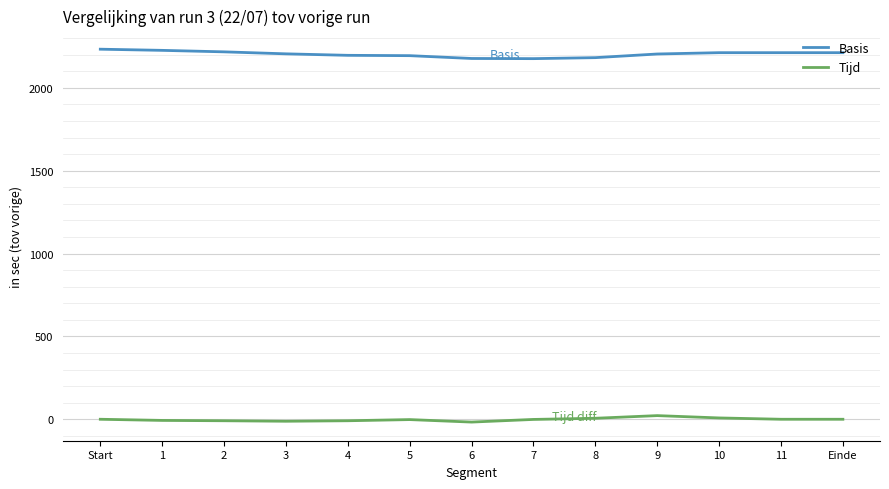

How many lines are shown in the chart?

2